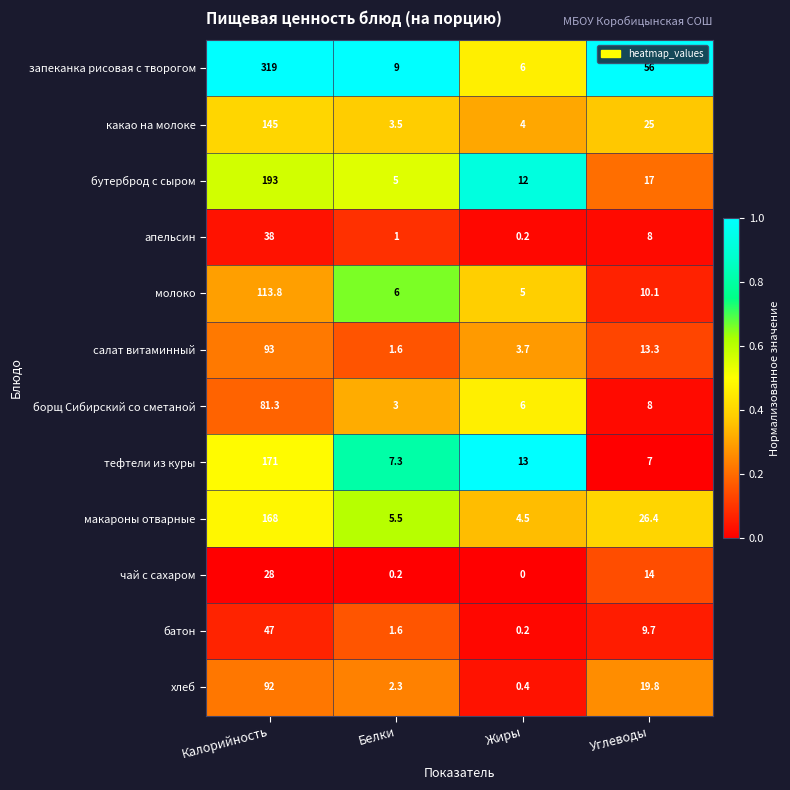

What is the total value across all series at Белки?

46.0